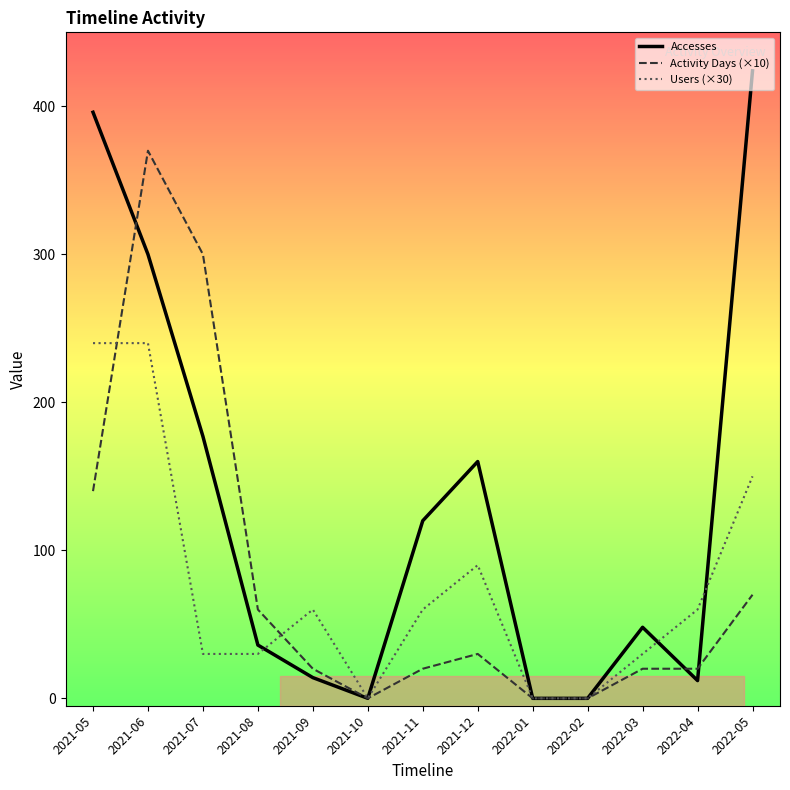

The value of Activity Days (×10) at 2021-08 is 60. True or false?

True